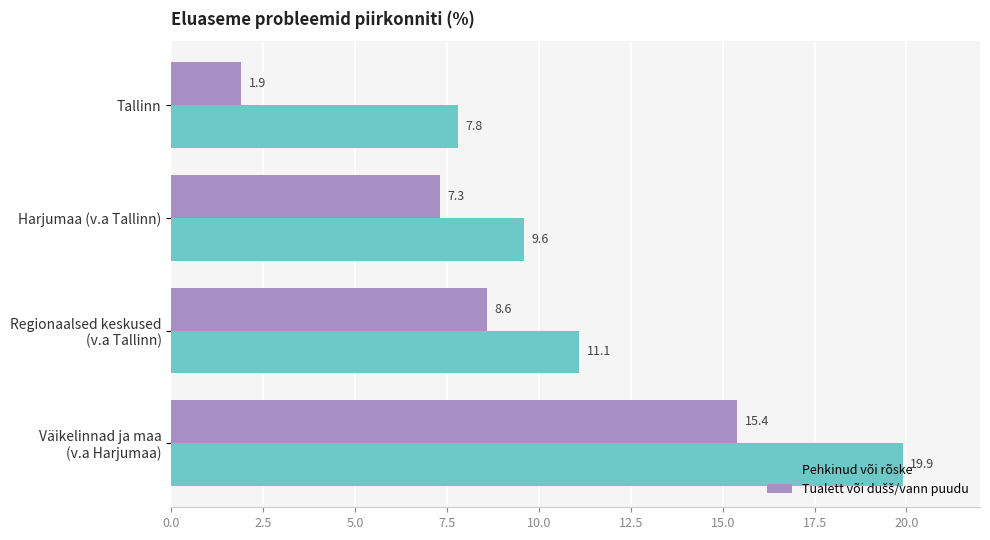

Which series has the largest total across all categories?

Pehkinud või rõske